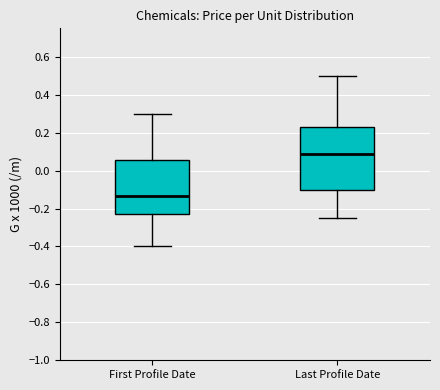

Which box is the tallest, from its lower edge to its upper edge?

Last Profile Date